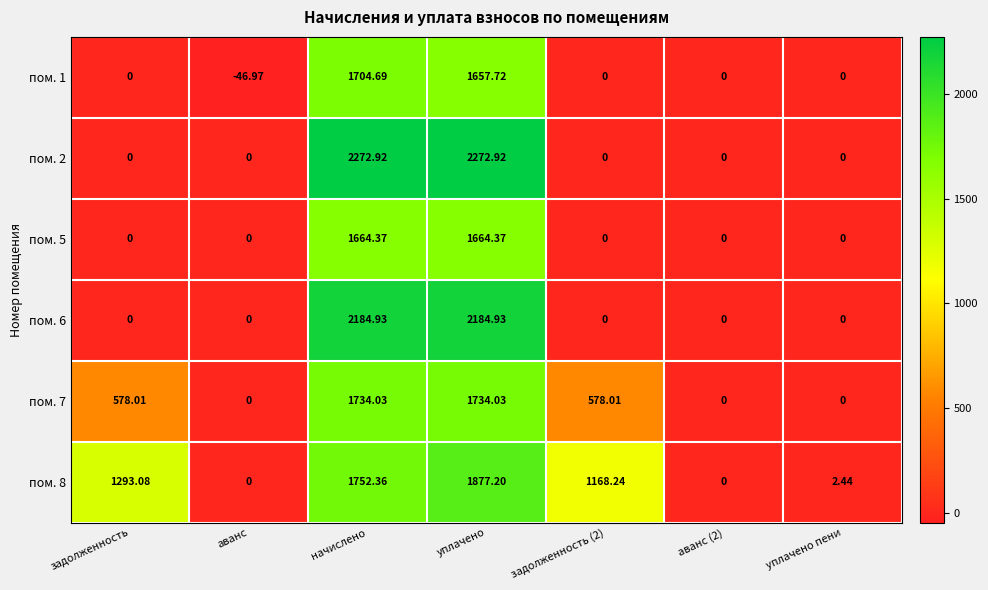

Which series has the widest spread of values?

пом. 2